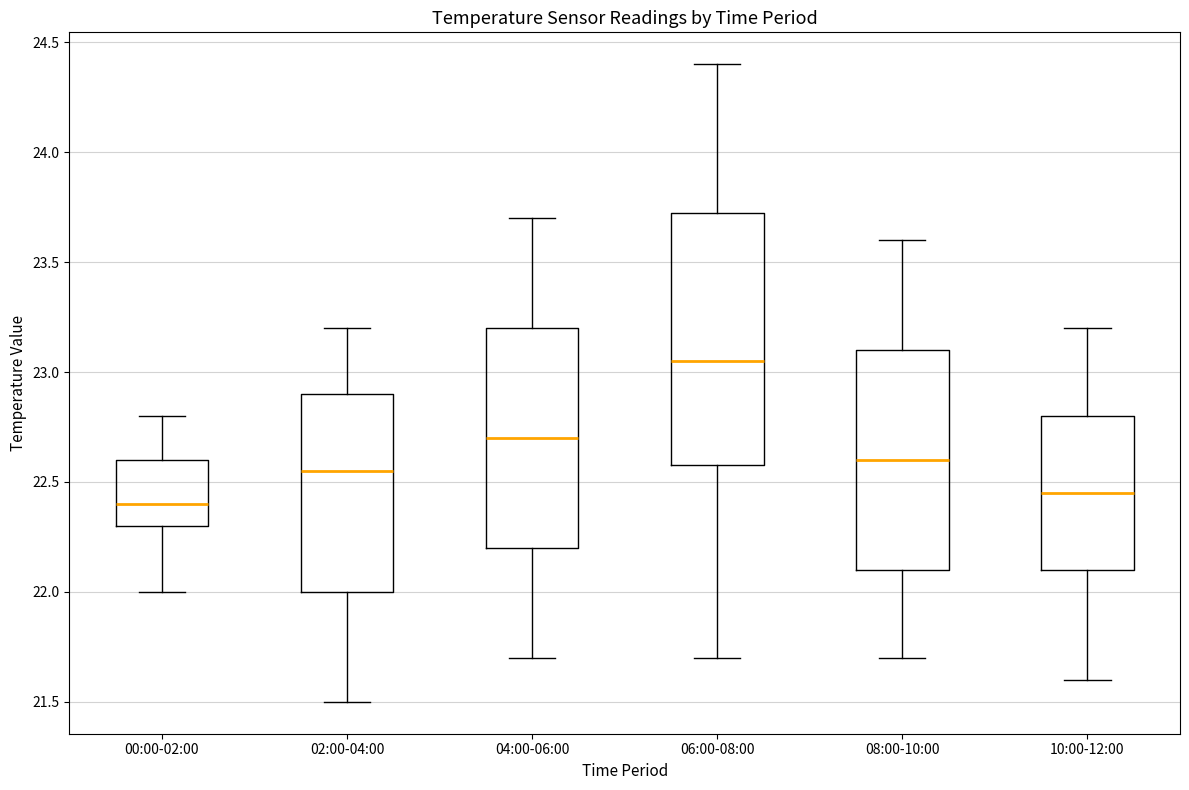

Where does the median line of the box for 00:00-02:00 sit on the y-axis? The values are not printed on the chart, so give them approximately, as read against the axis.

22.40